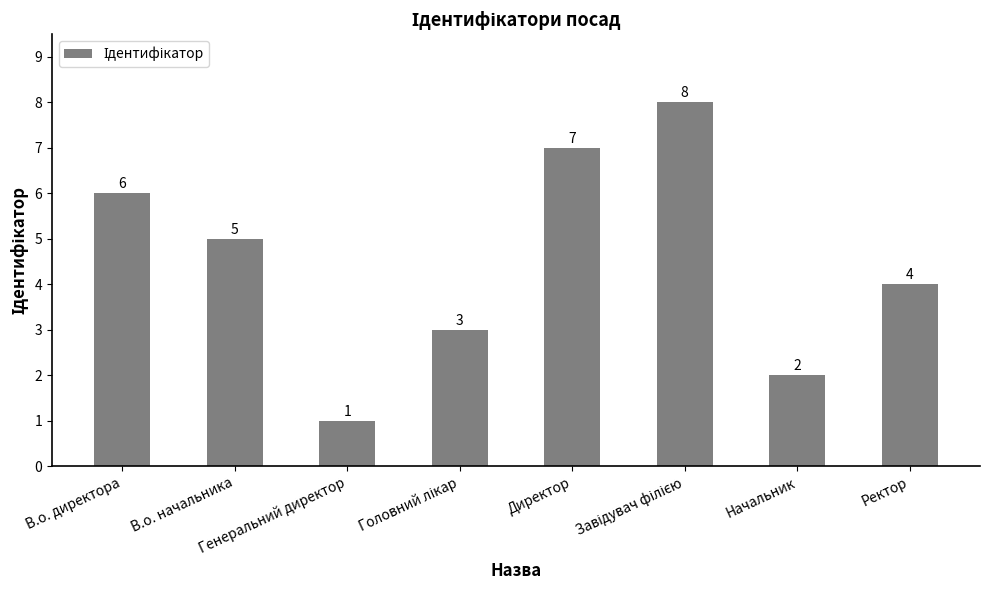

What is the difference between the second highest and second lowest values?

5